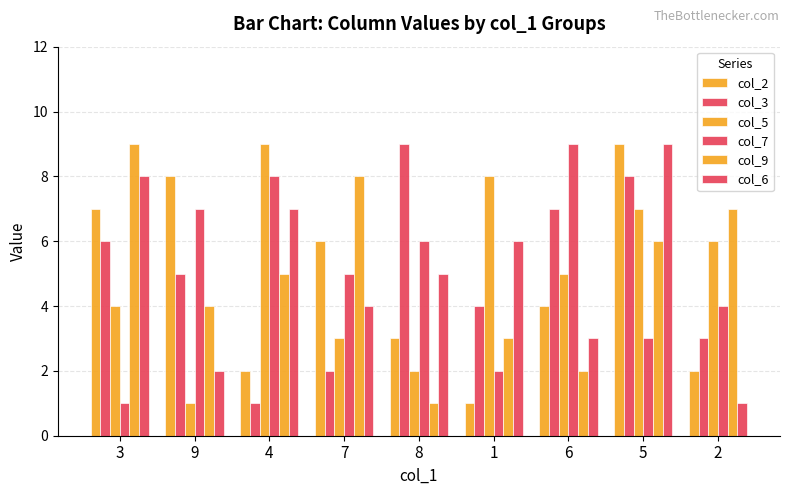

Is the value of col_5 at 7 greater than the value of col_2 at 8?

No